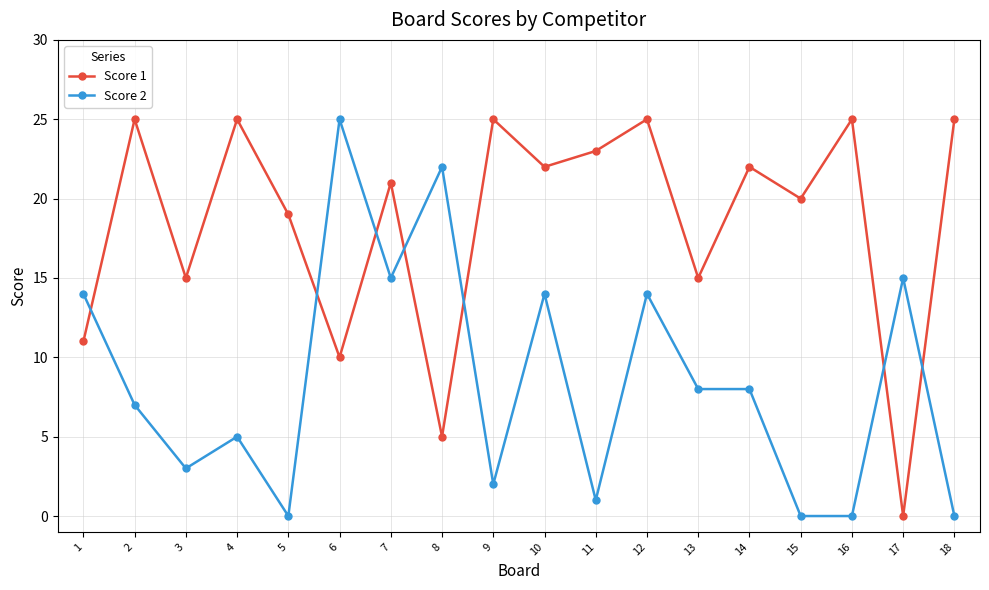

The value of Score 2 at 6 is 5. True or false?

False